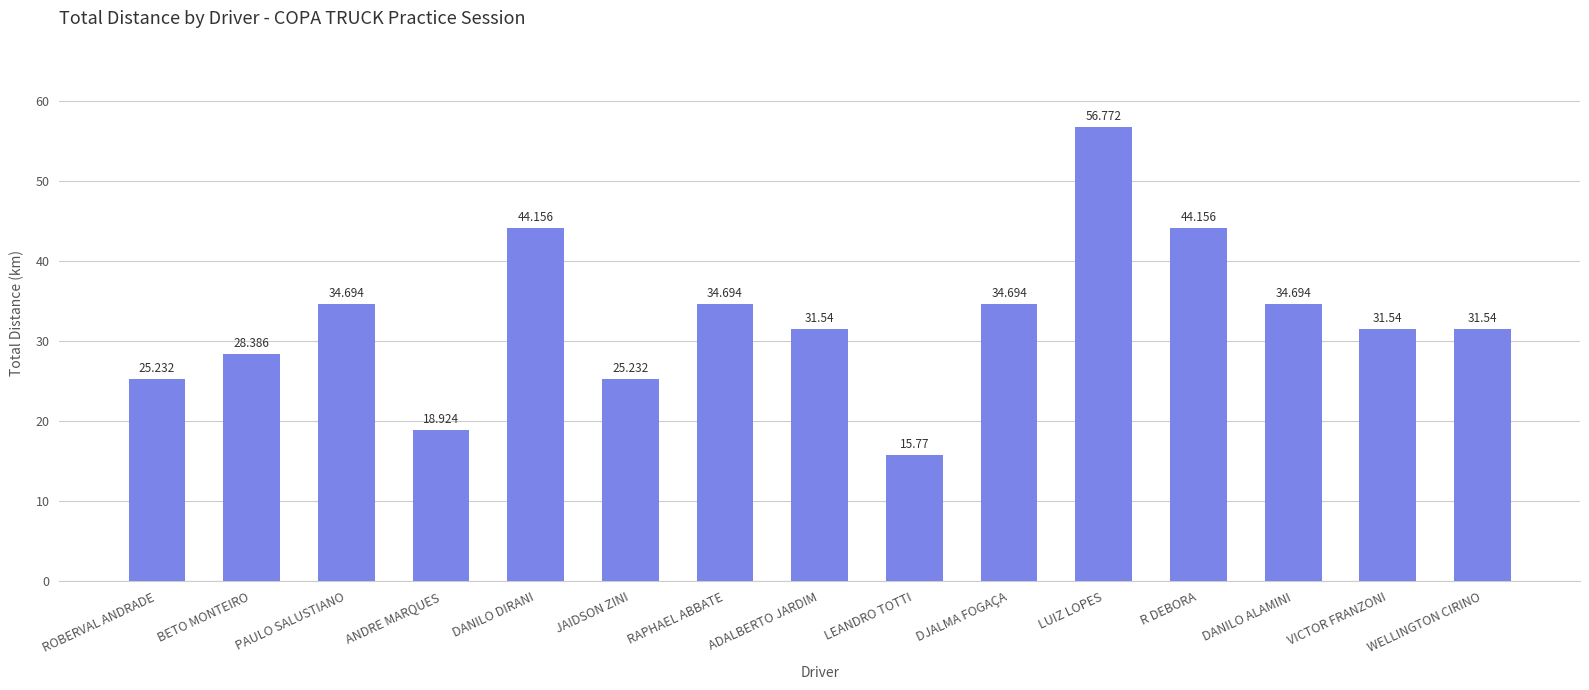

What is the average value?

32.8